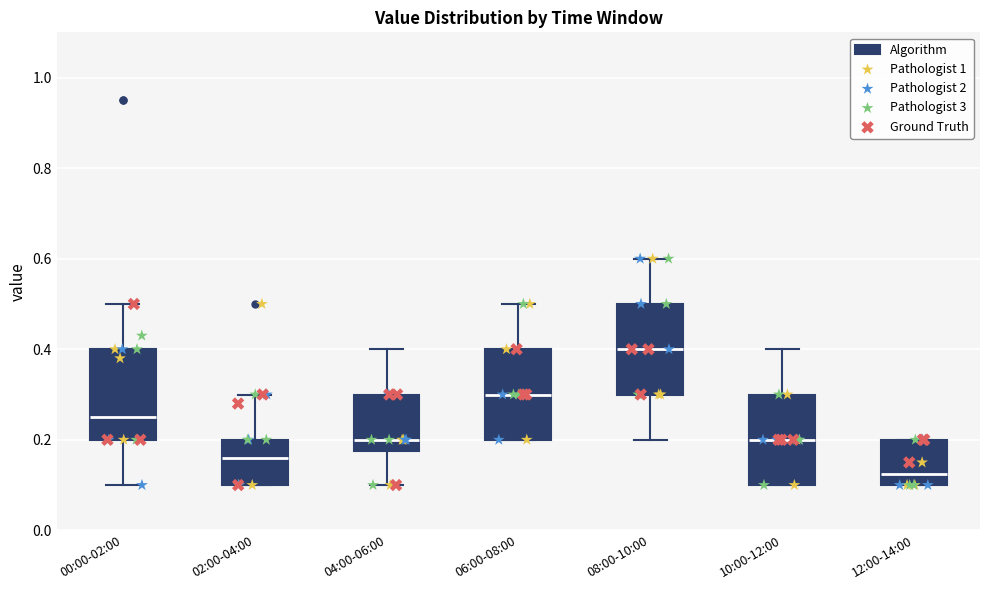

Reading left to right, transcribe this box plot: for each box, give where its median line is, the range the box spans, and where its two whiskers end, as read against the y-axis. The values are not printed on the chart, so give them approximately, as read against the axis.

00:00-02:00: median 0.26, box 0.20 to 0.40, whiskers 0.10 to 0.50
02:00-04:00: median 0.16, box 0.10 to 0.20, whiskers 0.10 to 0.30
04:00-06:00: median 0.20, box 0.18 to 0.30, whiskers 0.10 to 0.40
06:00-08:00: median 0.30, box 0.20 to 0.40, whiskers 0.20 to 0.50
08:00-10:00: median 0.40, box 0.30 to 0.50, whiskers 0.20 to 0.60
10:00-12:00: median 0.20, box 0.10 to 0.30, whiskers 0.10 to 0.40
12:00-14:00: median 0.12, box 0.10 to 0.20, whiskers 0.10 to 0.20